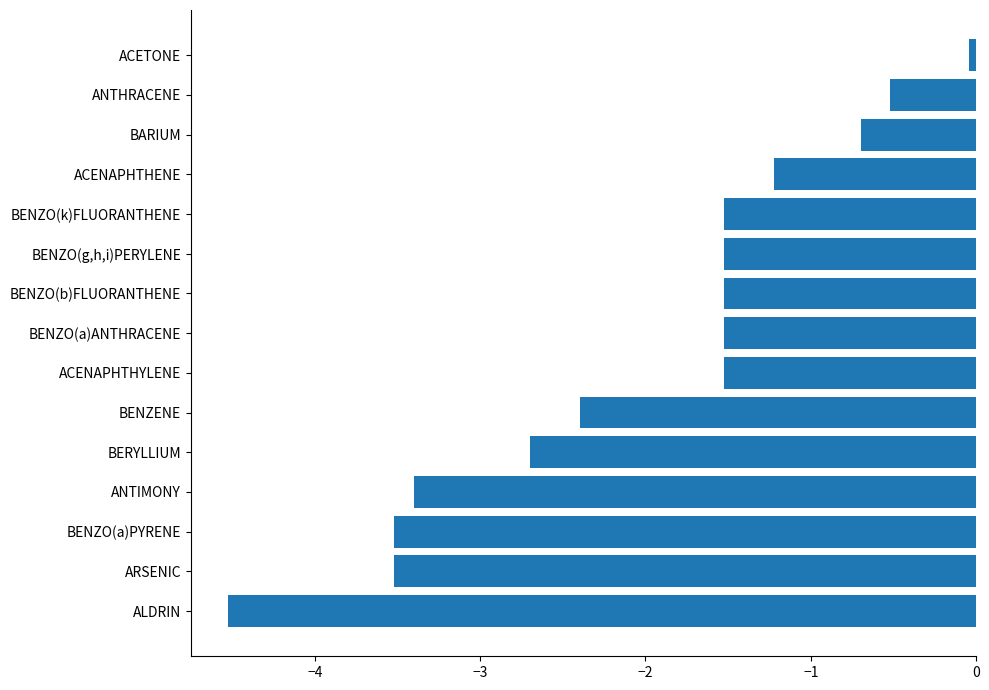

Is it true that the value at BERYLLIUM is -4.7?

False